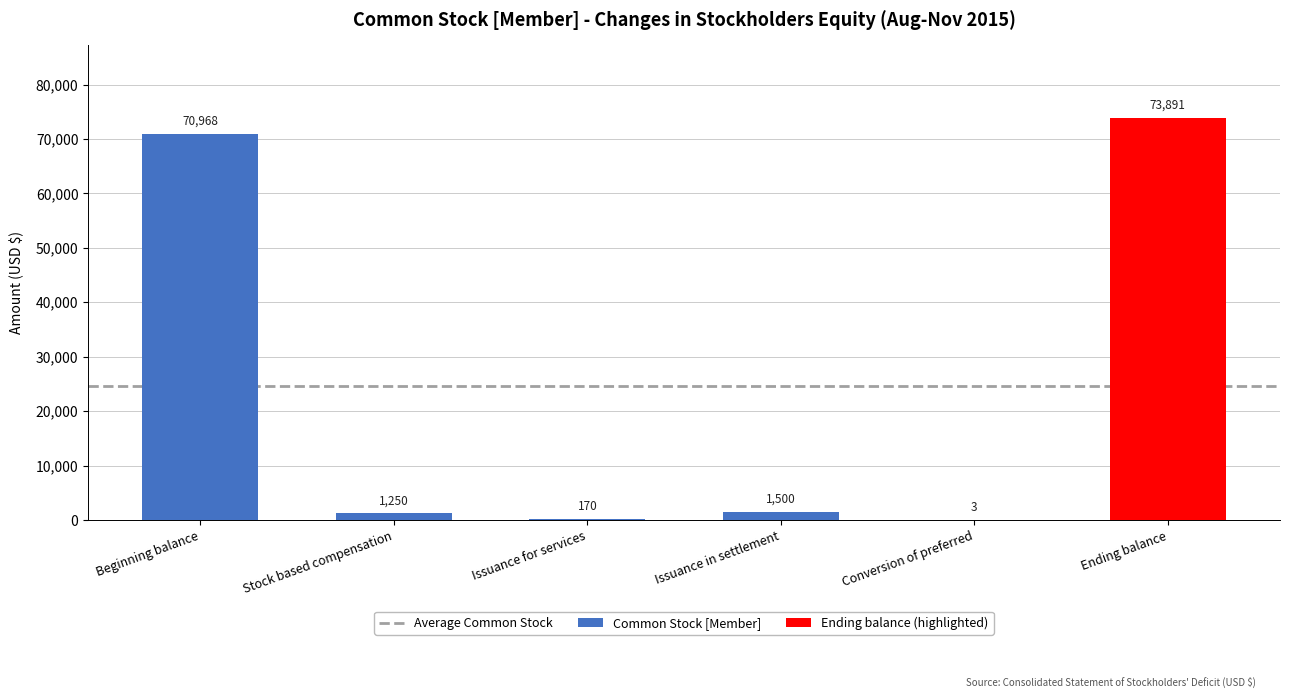

List the labels in order of value, largest first.

Ending balance, Beginning balance, Issuance in settlement, Stock based compensation, Issuance for services, Conversion of preferred